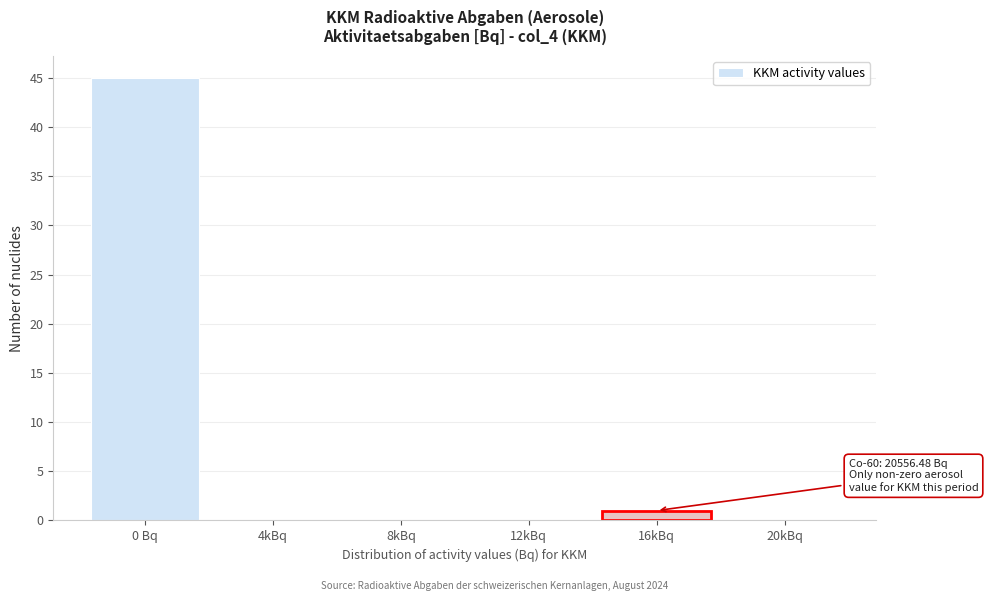

Reading left to right, list all the values displayed in this chart.

0 Bq=45	4kBq=0	8kBq=0	12kBq=0	16kBq=1	20kBq=0